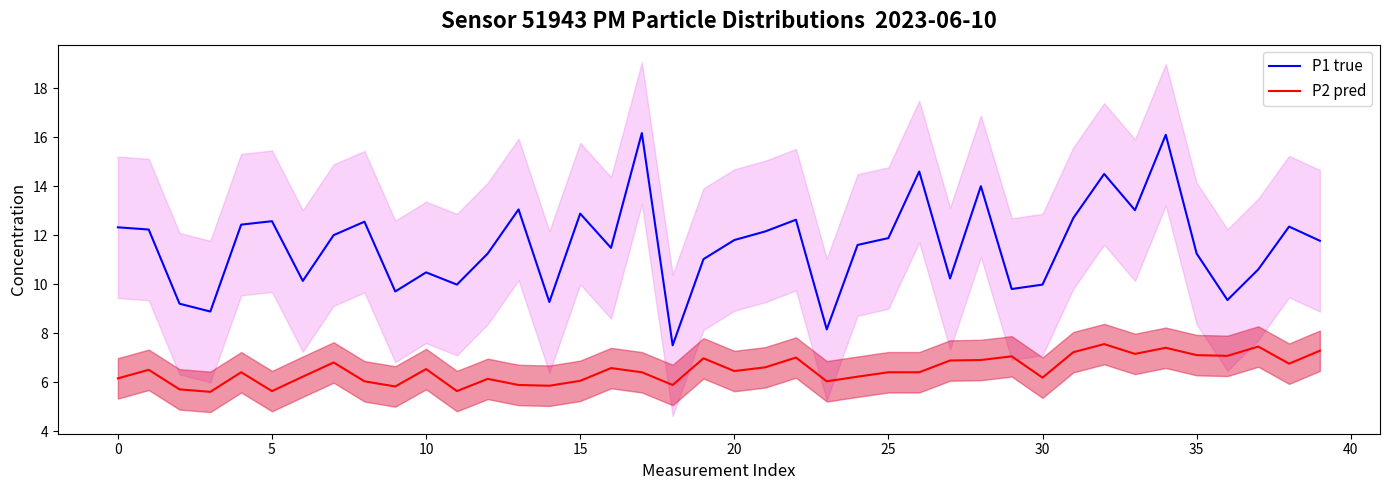

The P1 true series shows 9.3 at 36. True or false?

True